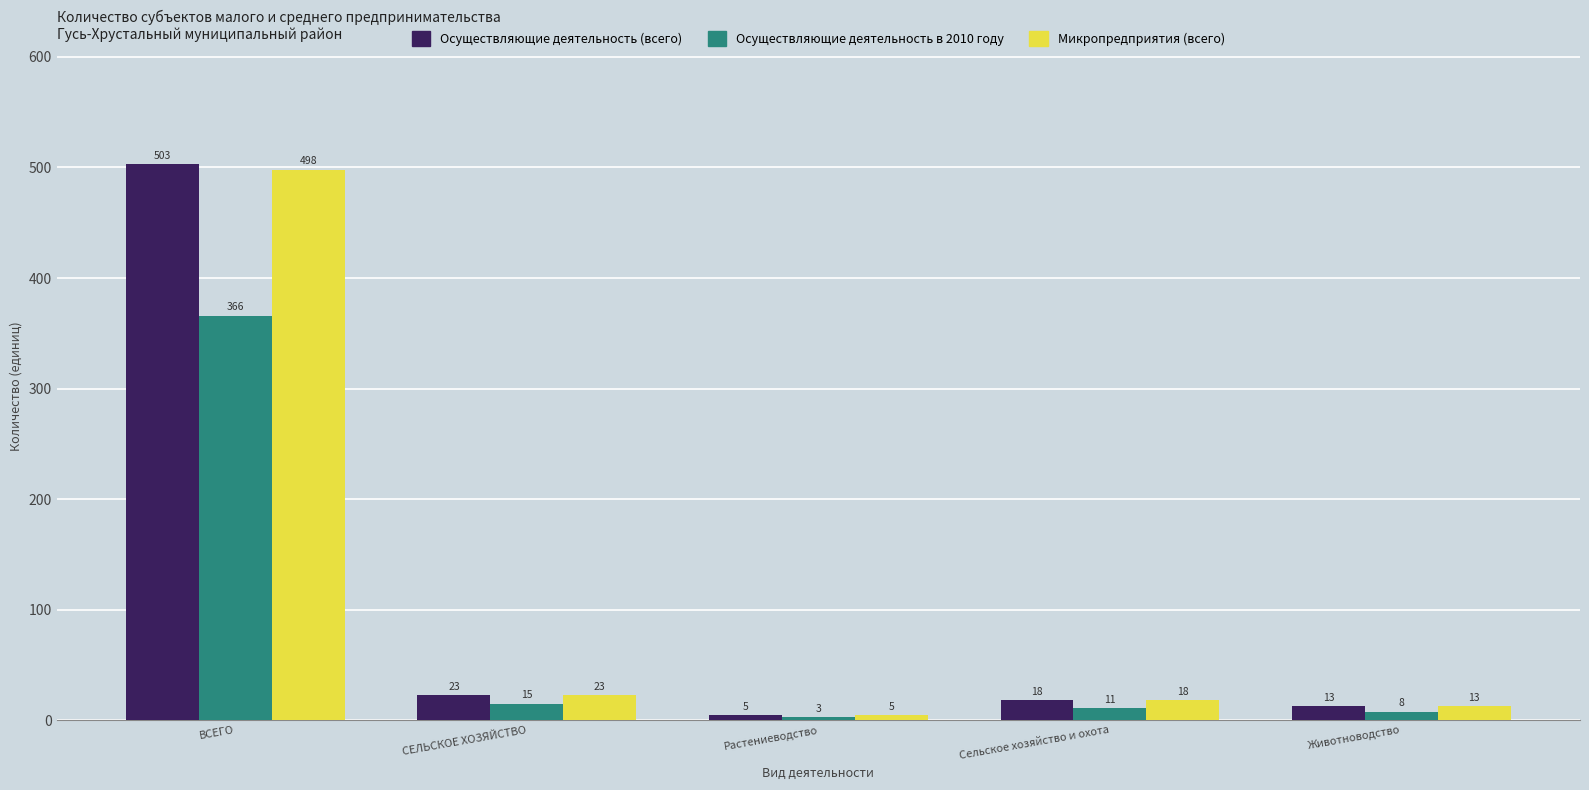

What are all the series names shown in the legend?

Осуществляющие деятельность (всего), Осуществляющие деятельность в 2010 году, Микропредприятия (всего)